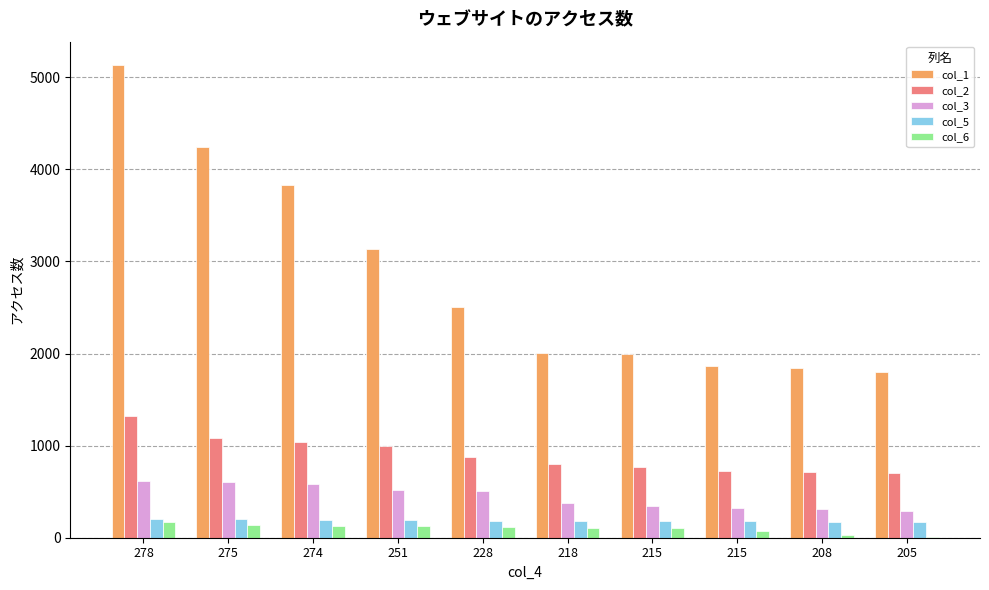

Count the number of categories in the chart.

10